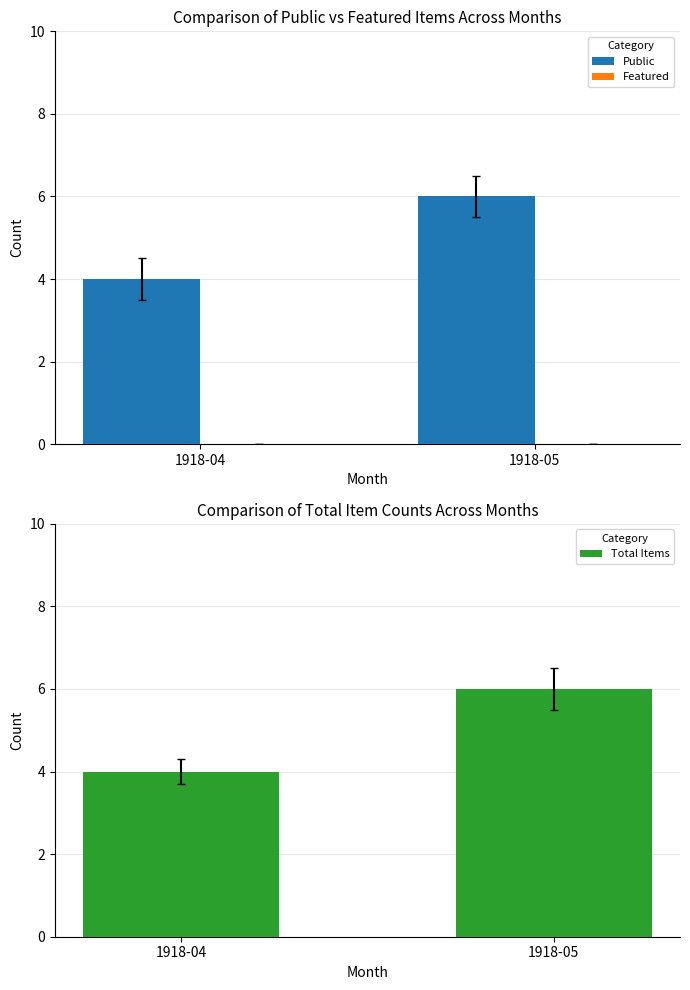

List the labels in order of Total Items value, smallest first.

1918-04, 1918-05